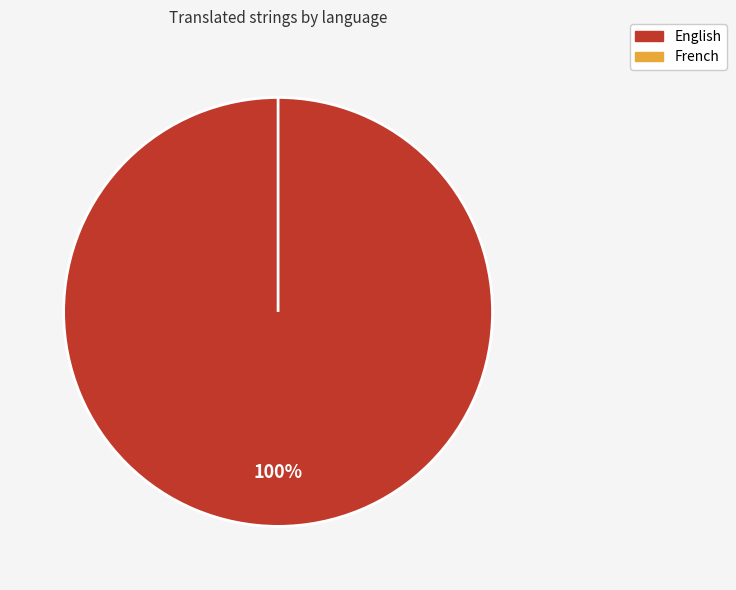

What portion of the pie excludes French?

100.0%